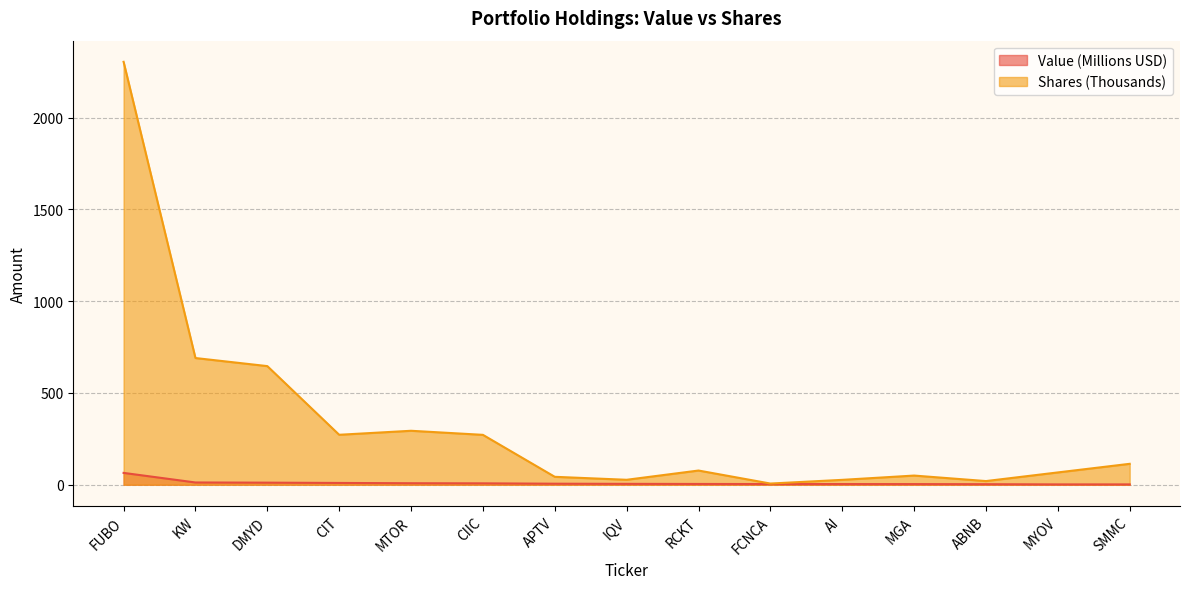

What is the difference between the maximum and minimum values in the Value series?

62.7